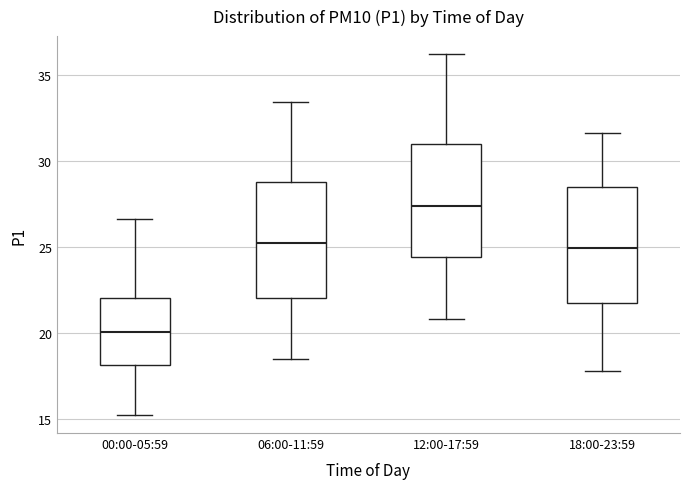

Which box has the highest median line?

12:00-17:59